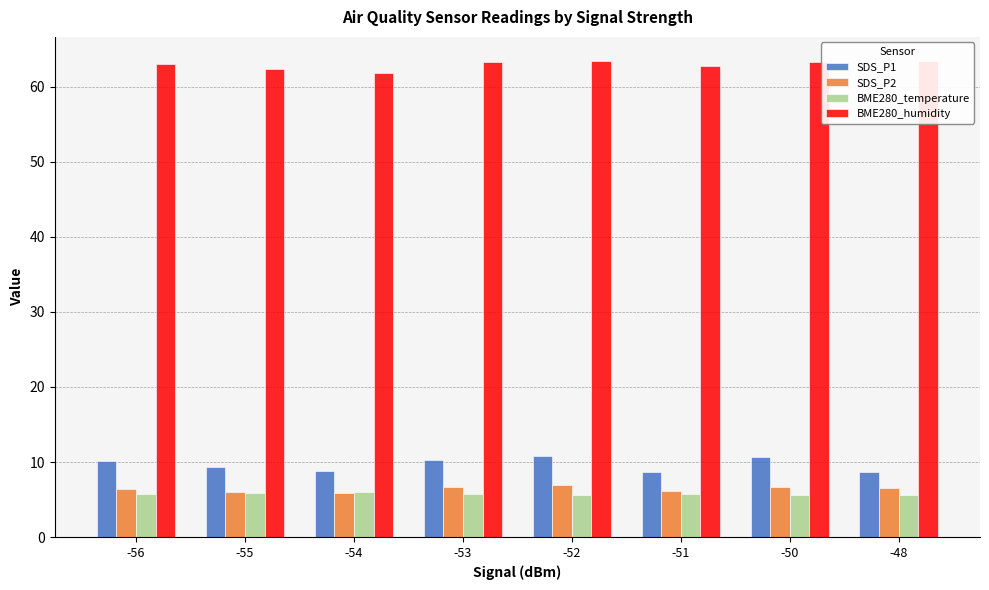

Which series has the widest spread of values?

SDS_P1